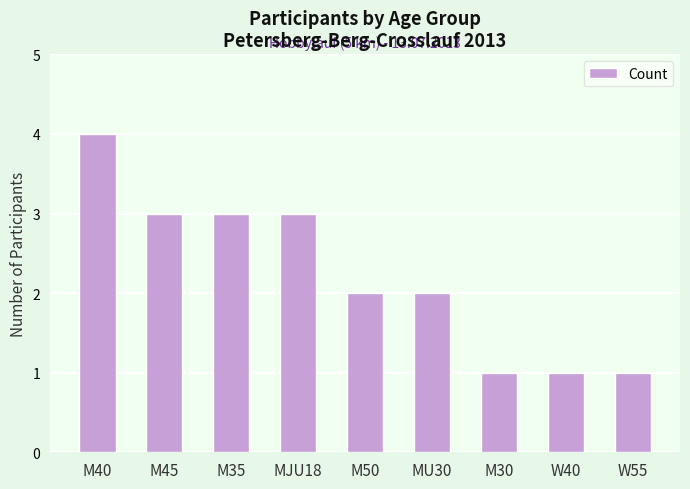

What value does the data have at MJU18?

3